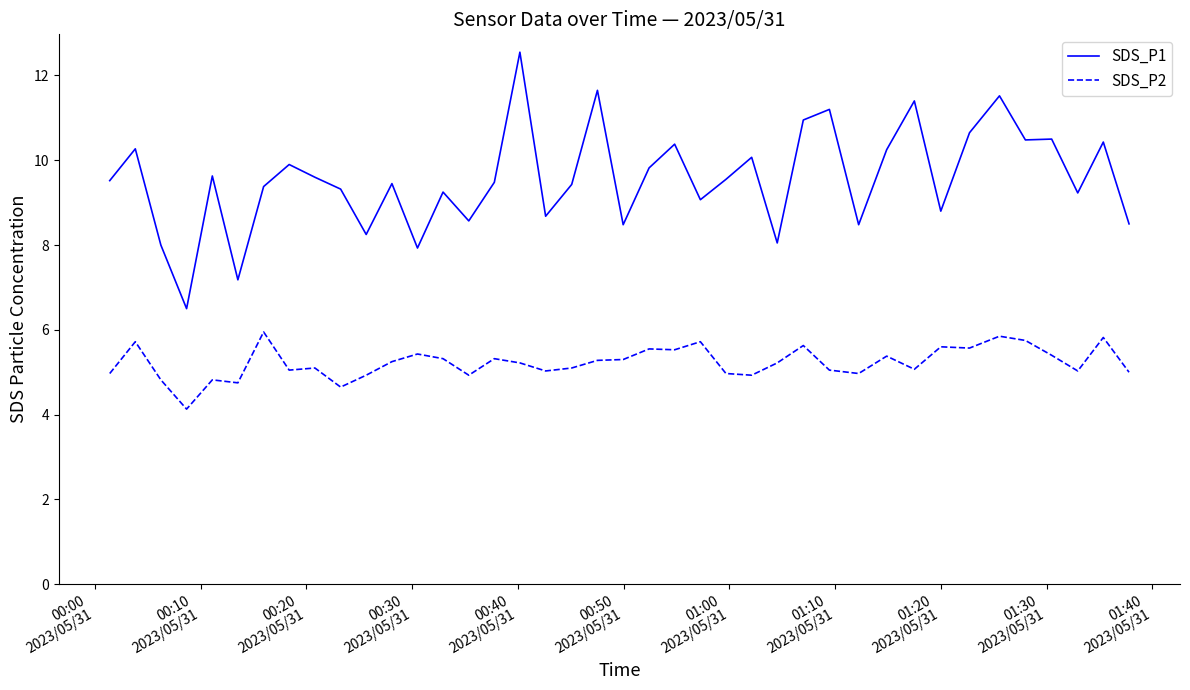

What is the minimum value shown in the chart?

4.1